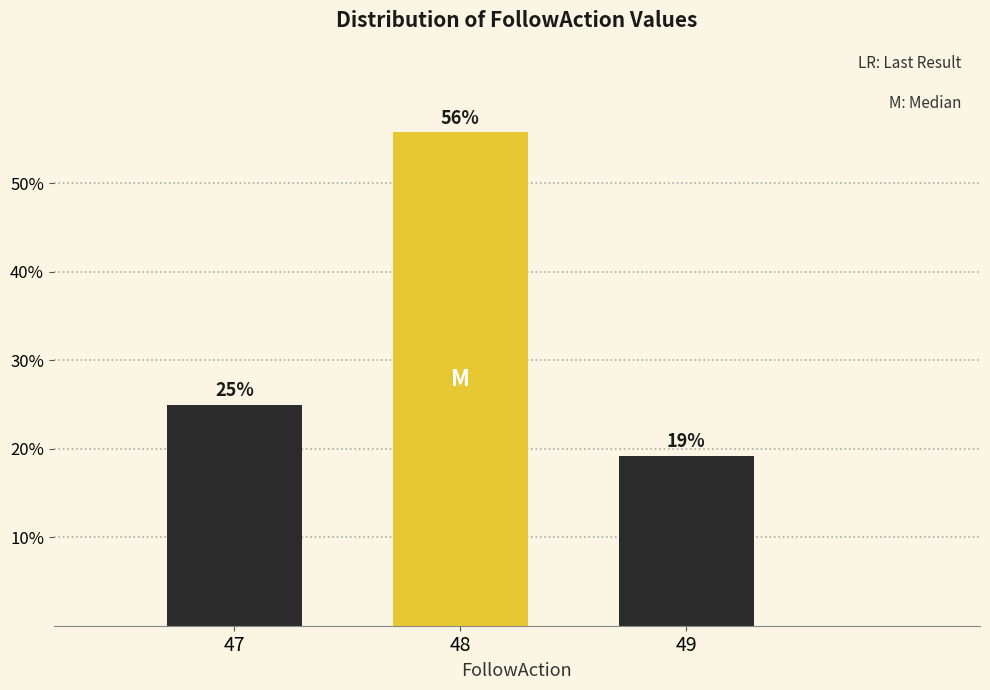

What is the minimum value shown in the chart?

19.2